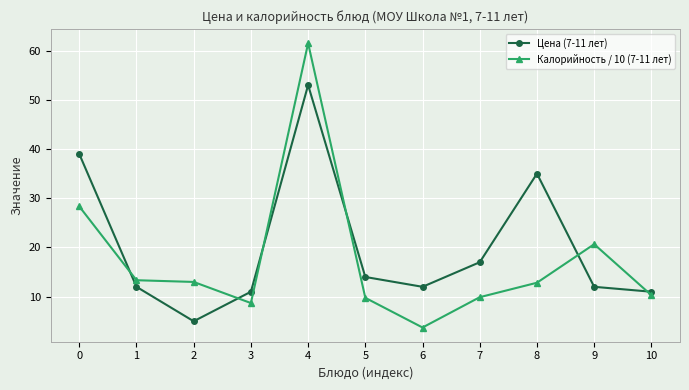

What is the total value across all series at 1?

25.3